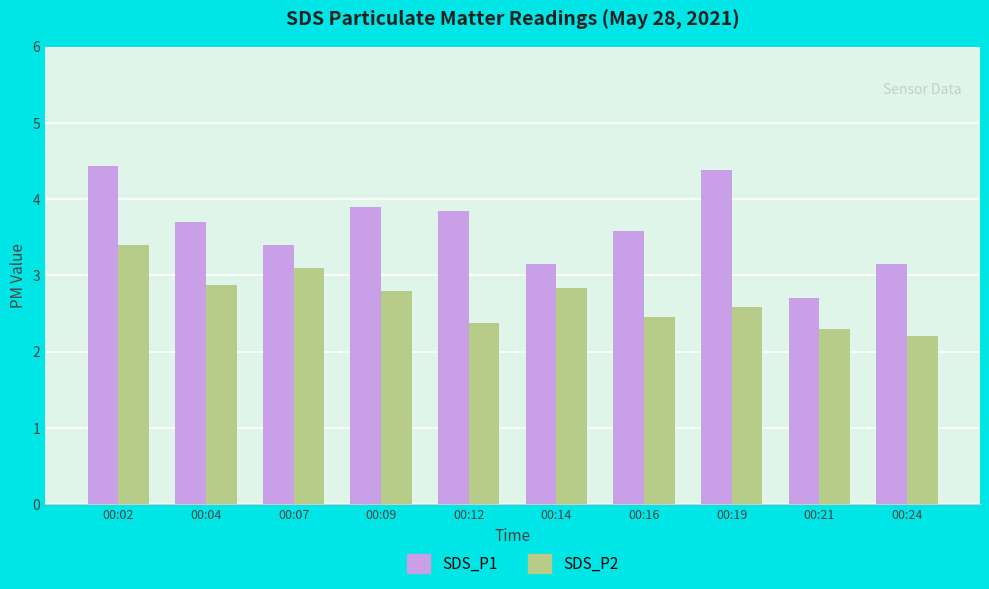

Is it true that SDS_P2 equals 2.2 at 00:24?

True